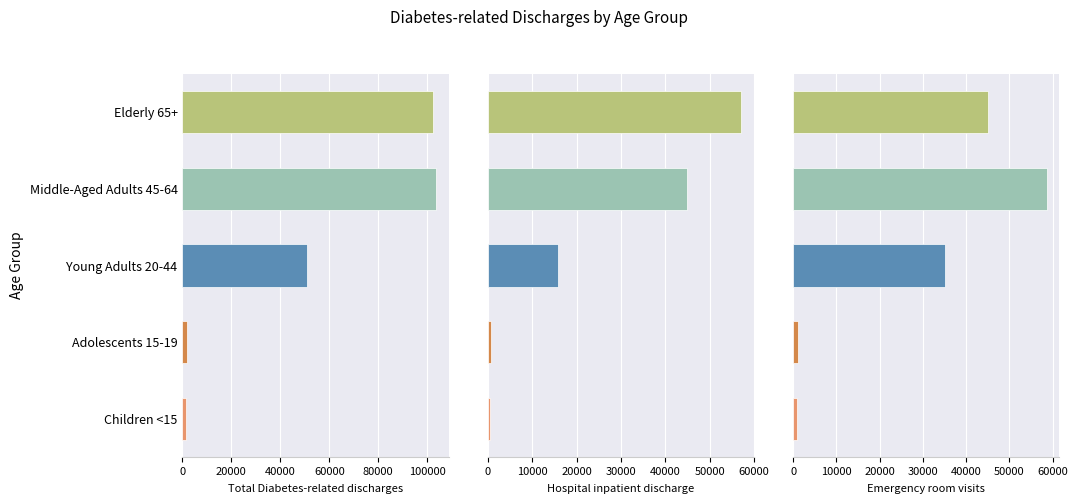

True or false: Total Diabetes-related discharges has a value of 923 at 0.

False